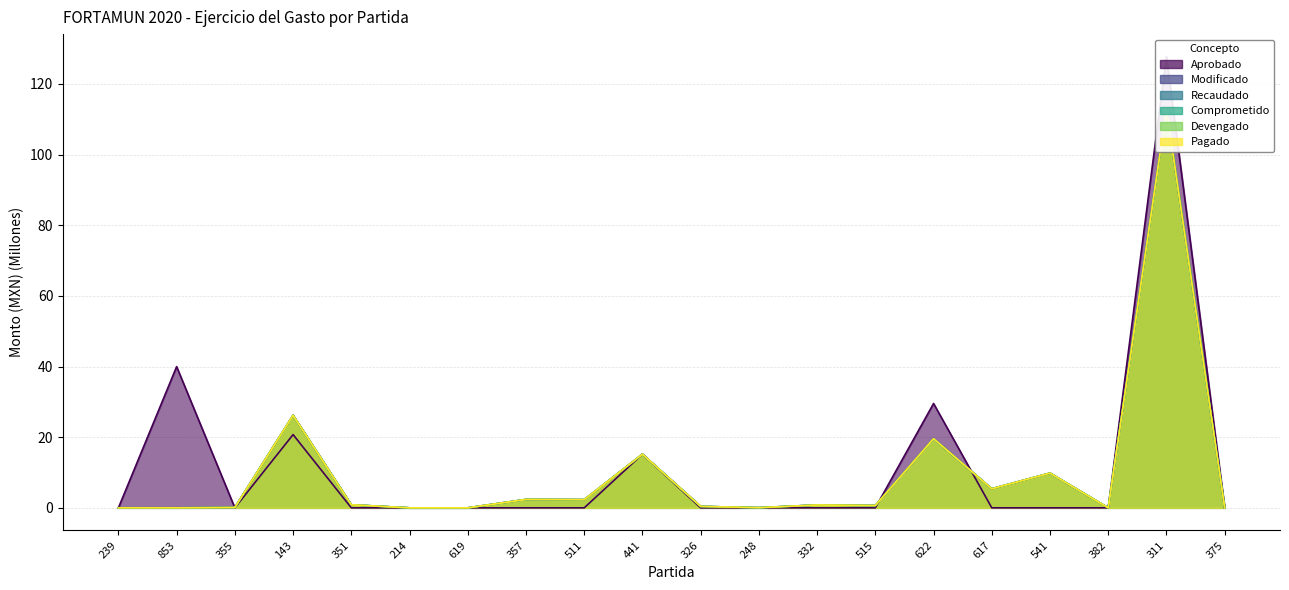

True or false: Pagado has a value of 0.0 at 375.

True